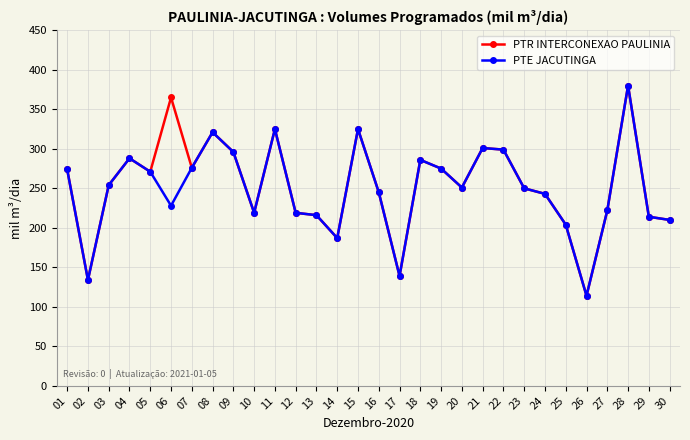

True or false: PTR INTERCONEXAO PAULINIA has a value of 219 at 12.

True